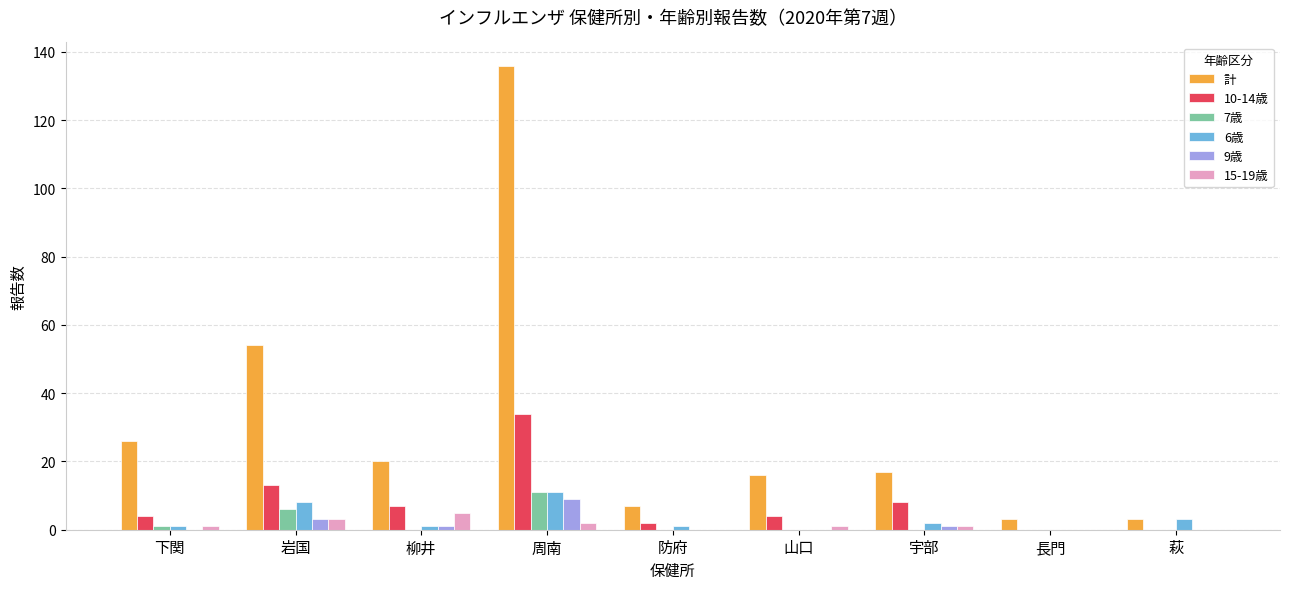

At which label is 10-14歳 closest to 17?

岩国